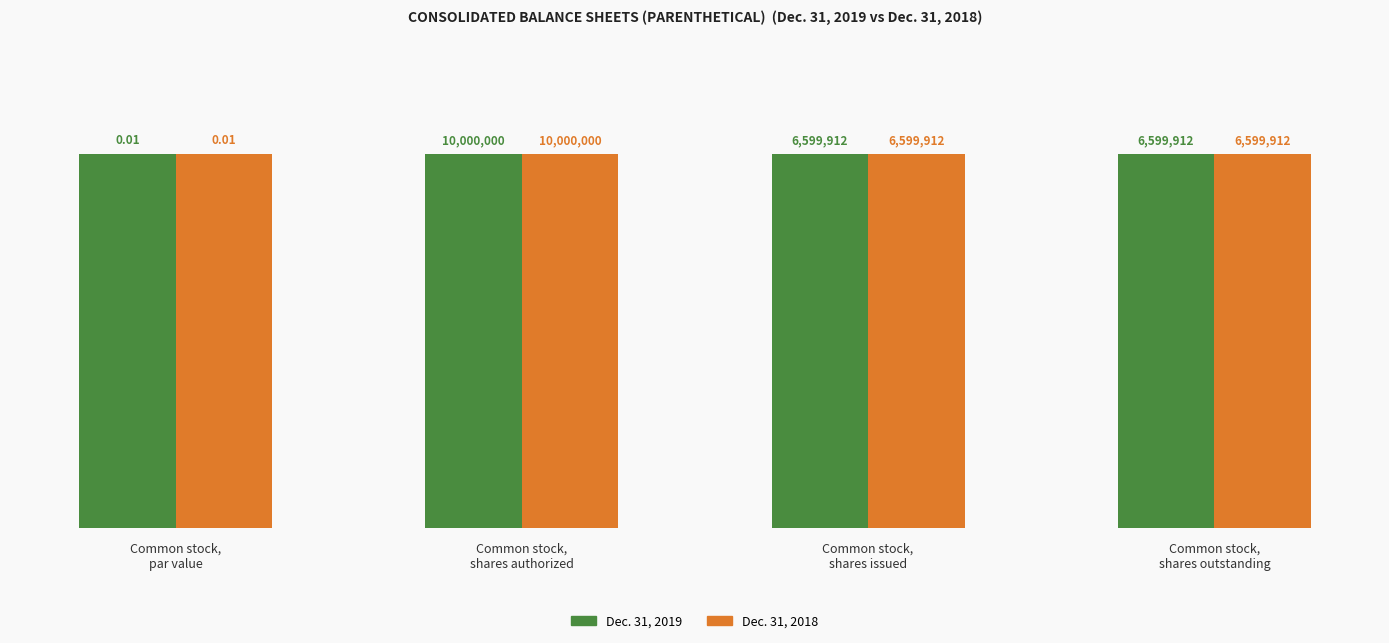

List the series in order of their peak value, lowest first.

Dec. 31, 2019, Dec. 31, 2018